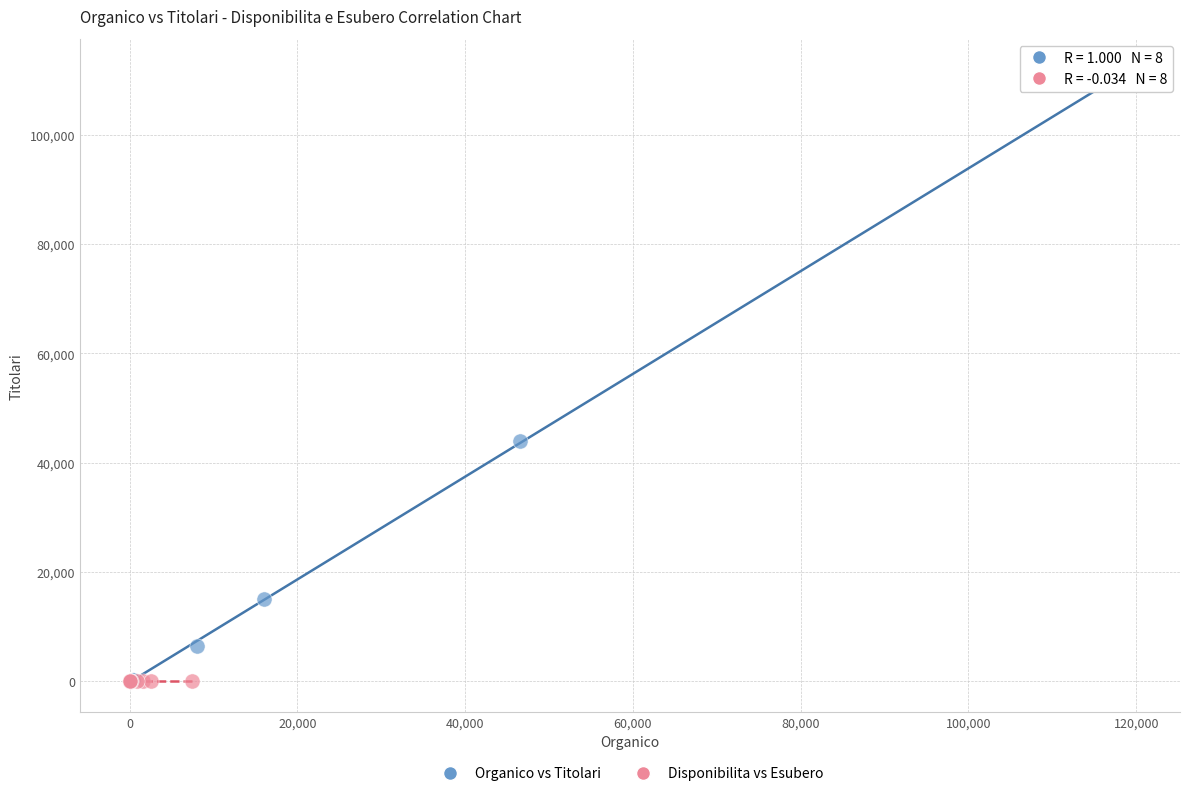

Which series has the largest Y range (max minus min)?

Organico vs Titolari